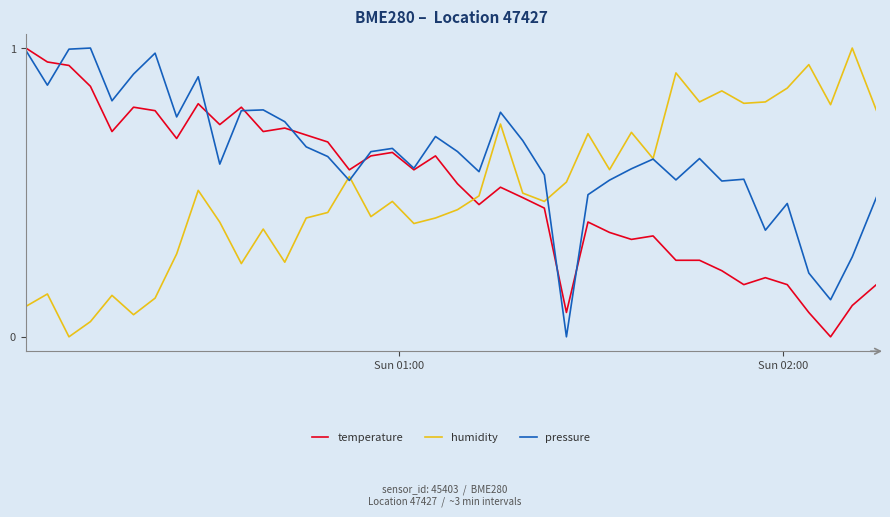

Which series ends up on top after the final intersection of temperature and humidity?

humidity